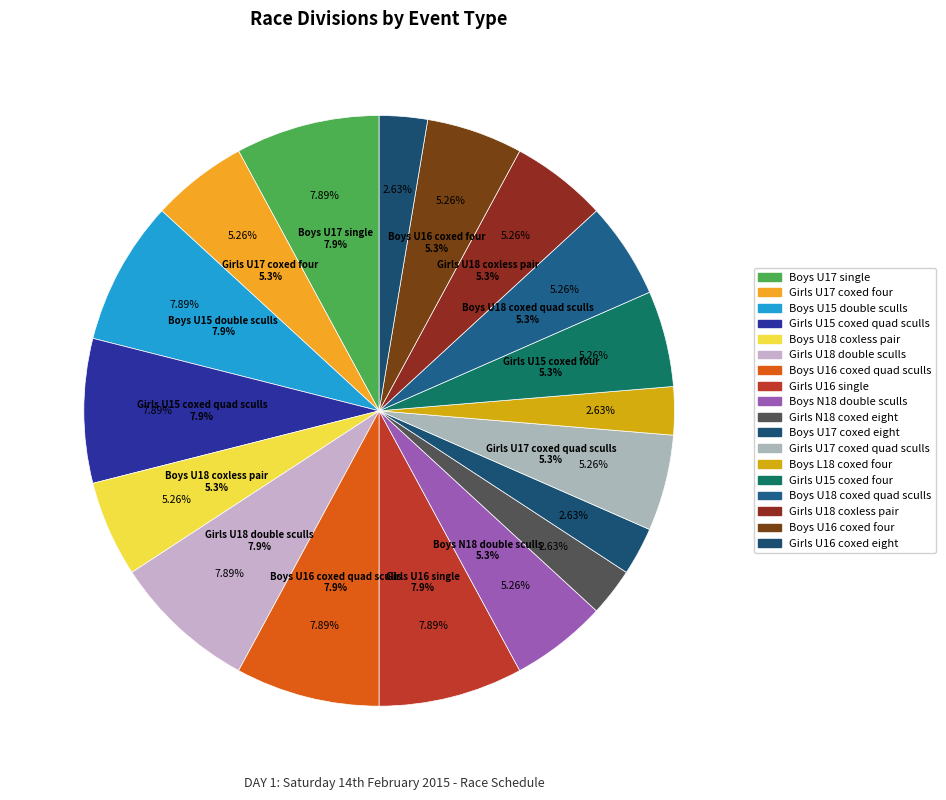

True or false: Boys U18 coxless pair accounts for 5% of the total.

True